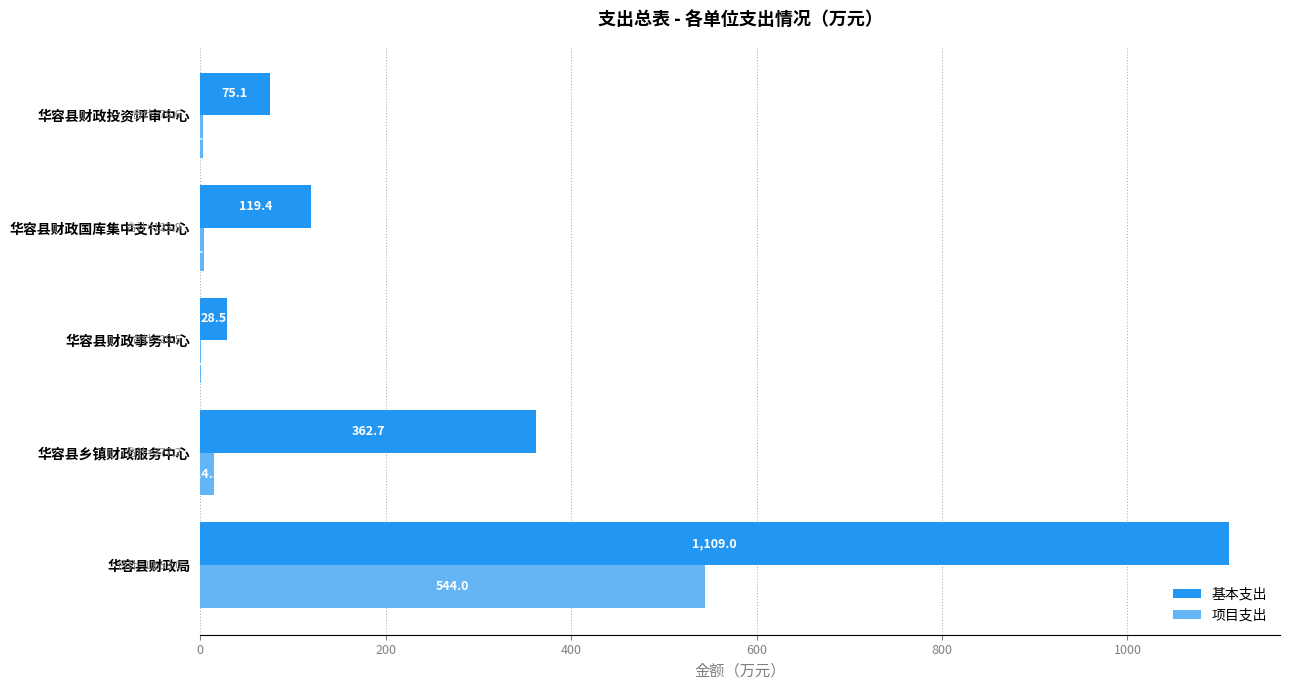

What is the sum of the 项目支出 values at 华容县乡镇财政服务中心 and 华容县财政投资评审中心?

18.0